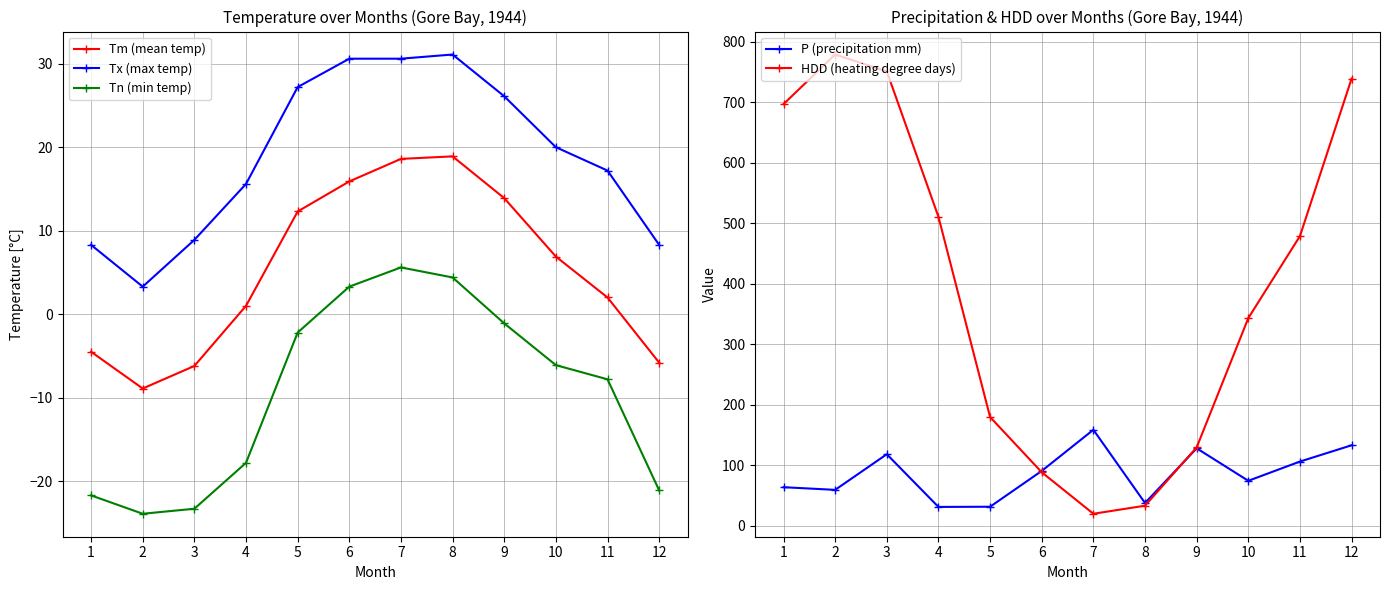

Which category has the highest value across all series?

2